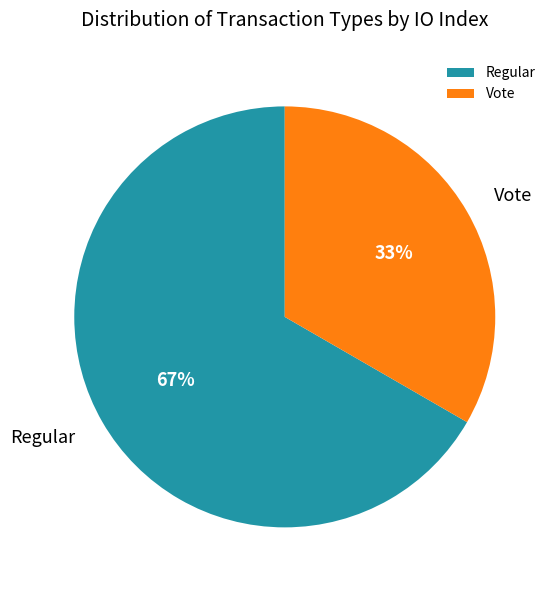

How many segments does this pie chart have?

2